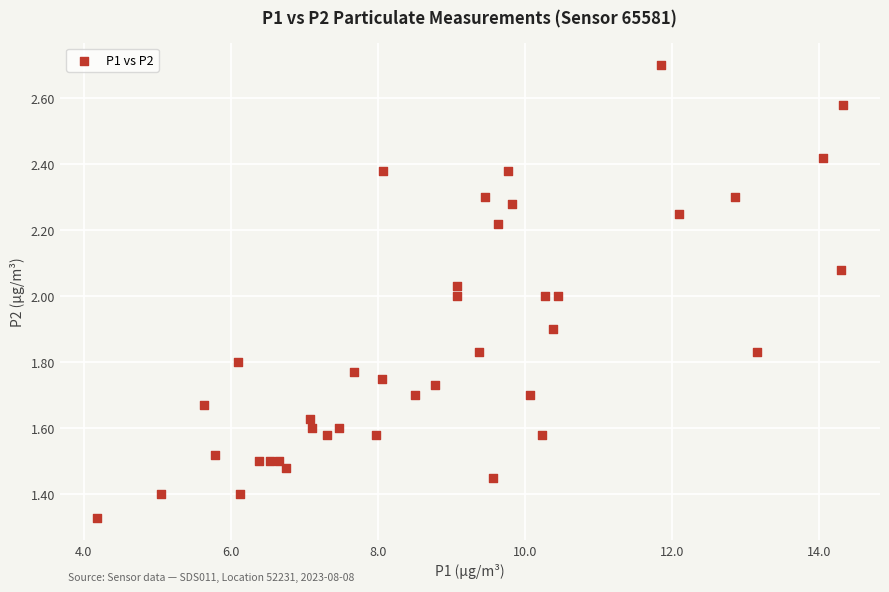

What is the range of X values (max minus min)?

10.1